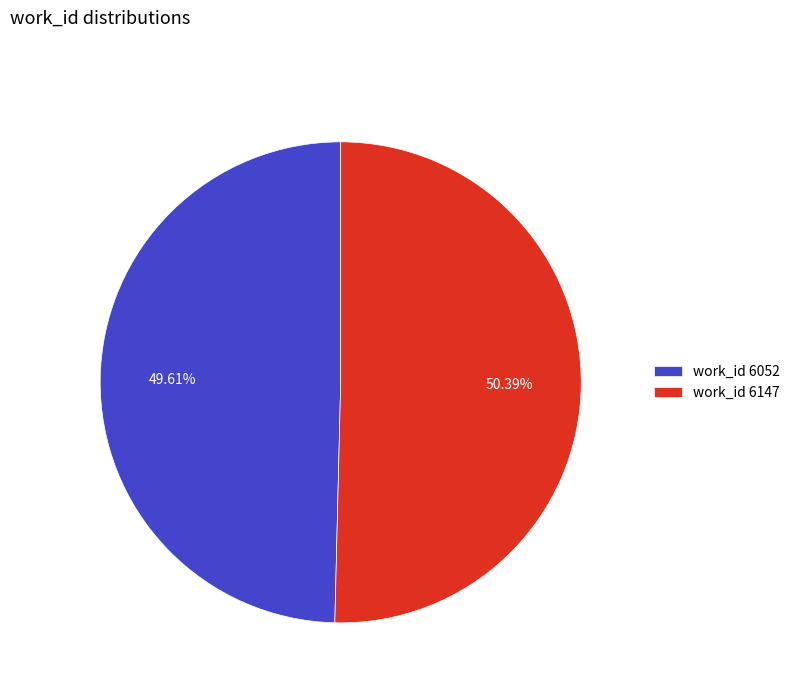

Do work_id 6052 and work_id 6147 together represent more than half of the pie?

Yes